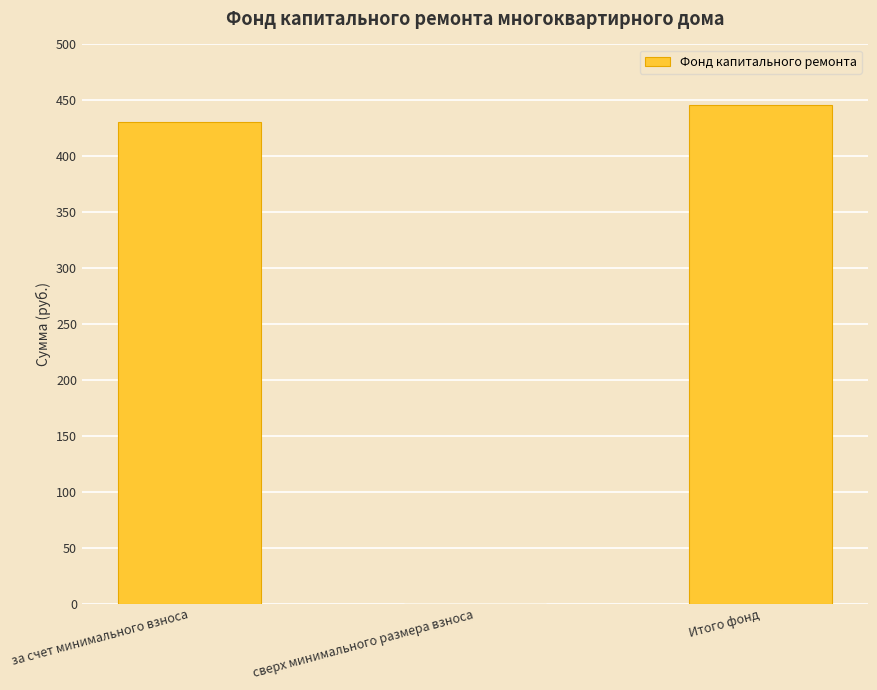

At which label is the value closest to 222?

за счет минимального взноса